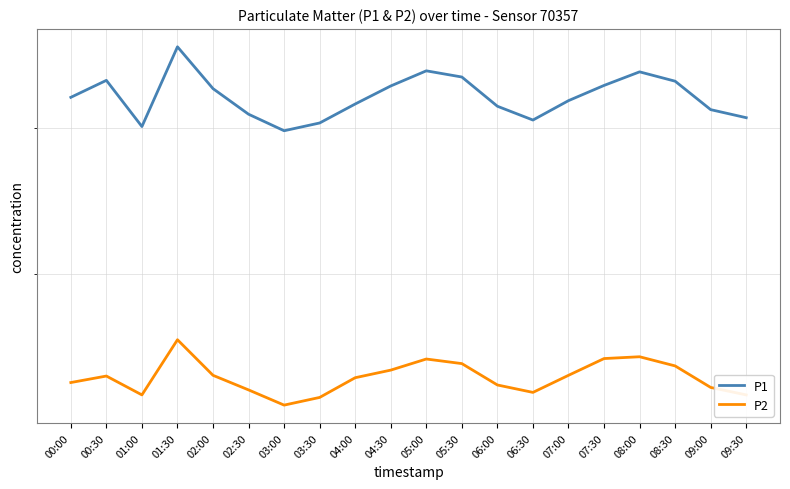

What is the label of the 20th point from the left?

09:30